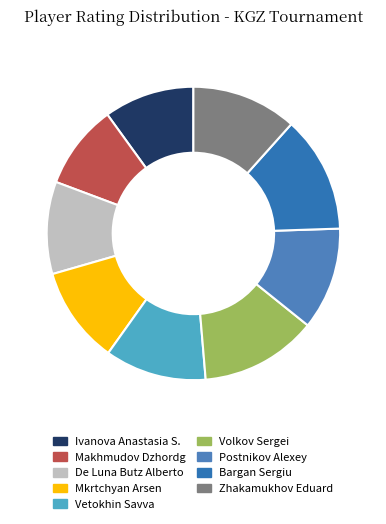

Approximately how many times larger is the value at Vetokhin Savva compared to Makhmudov Dzhordg?

1.2